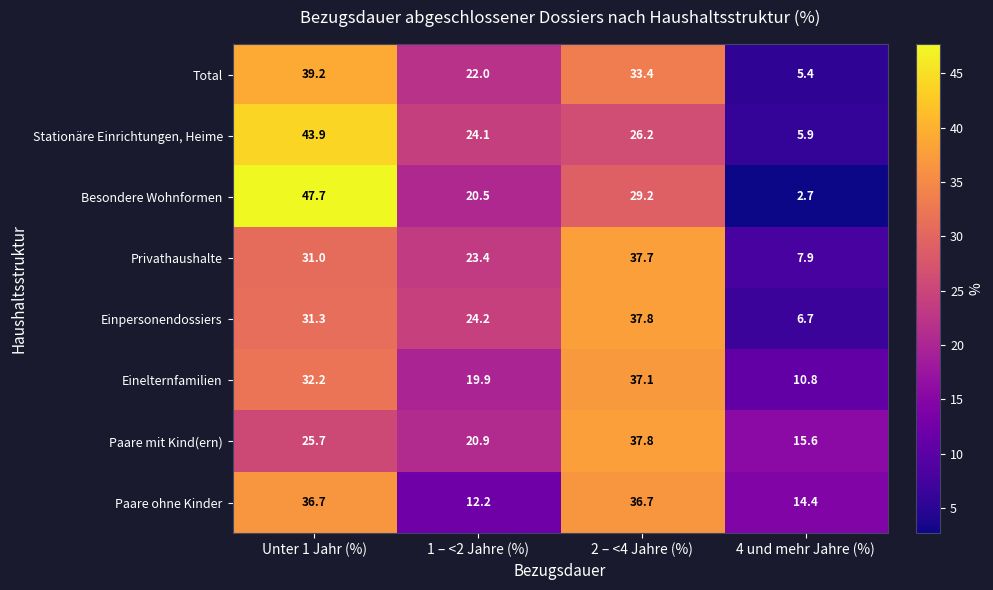

Rank the categories by Stationäre Einrichtungen, Heime value from highest to lowest.

Unter 1 Jahr (%), 2 – <4 Jahre (%), 1 – <2 Jahre (%), 4 und mehr Jahre (%)